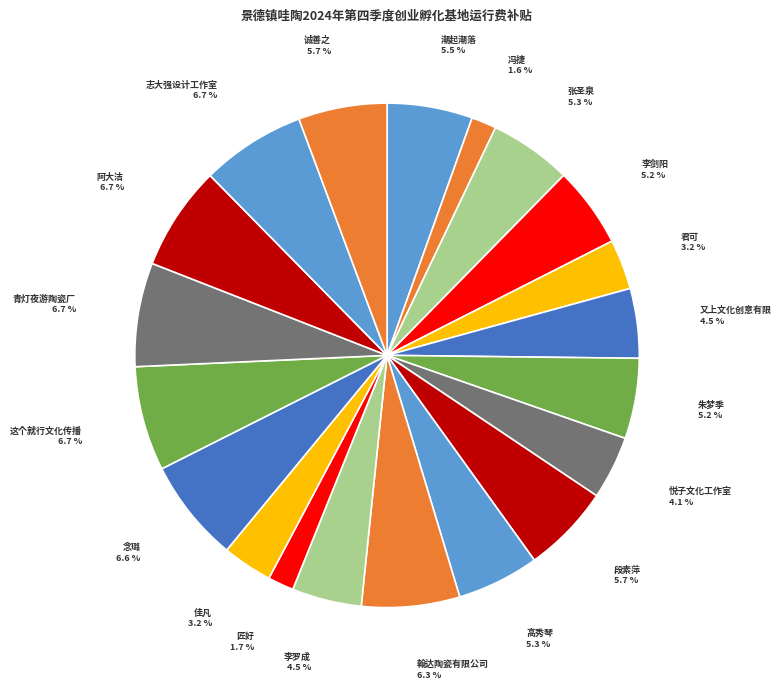

Is there any slice that represents more than half of the pie?

No